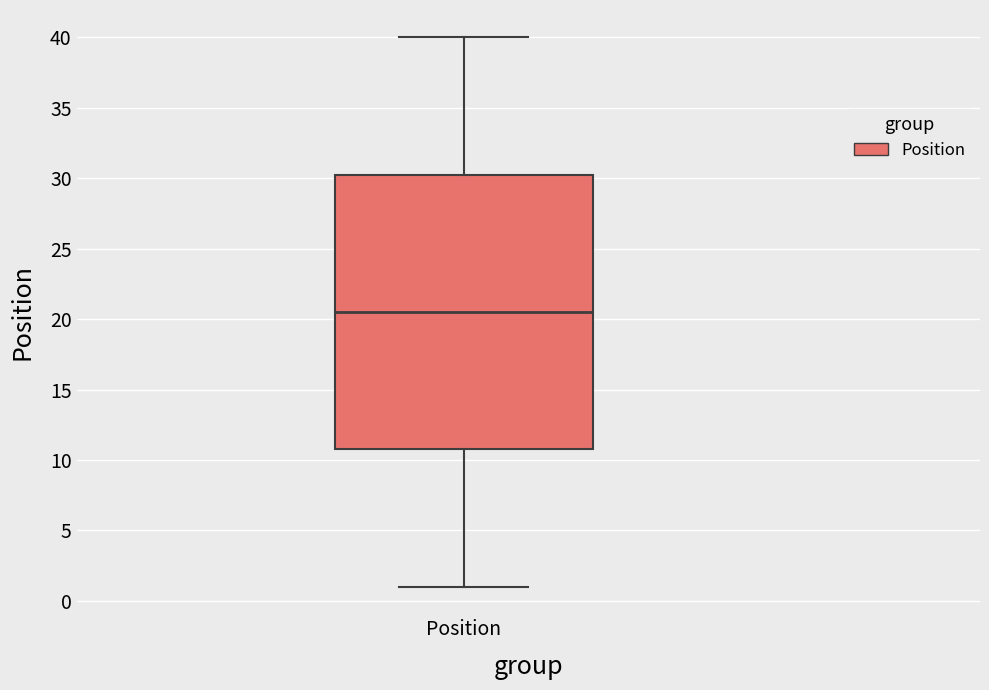

Read this box plot against the y-axis: the position of the median line, the range covered by the box, and the ends of both whiskers. The values are not printed on the chart, so give them approximately, as read against the axis.

median 20.5, box 11.0 to 30.5, whiskers 1.0 to 40.0